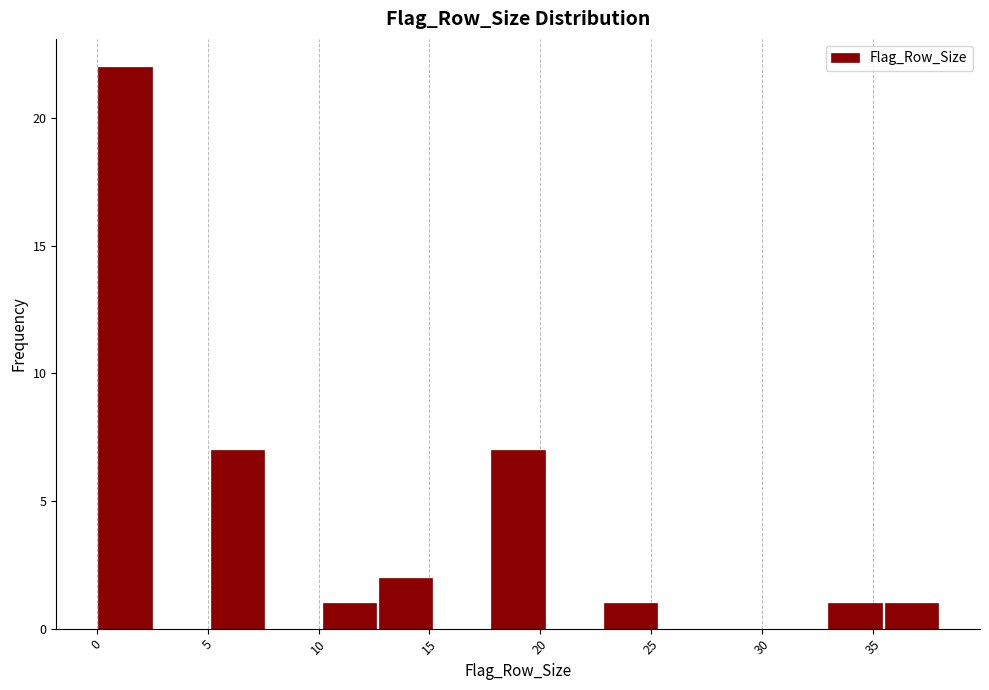

Reading left to right, list every bar in this chart as the range it spans on the x-axis followed by its height. Neither the bar edges nor the heights are printed on the chart, so give them approximately, as read against the axes.

0.0 to 2.5: 22
2.5 to 5.0: 0
5.0 to 7.5: 7
7.5 to 10.0: 0
10.0 to 12.5: 1
12.5 to 15.0: 2
15.0 to 17.5: 0
17.5 to 20.5: 7
20.5 to 23.0: 0
23.0 to 25.5: 1
25.5 to 28.0: 0
28.0 to 30.5: 0
30.5 to 33.0: 0
33.0 to 35.5: 1
35.5 to 38.0: 1